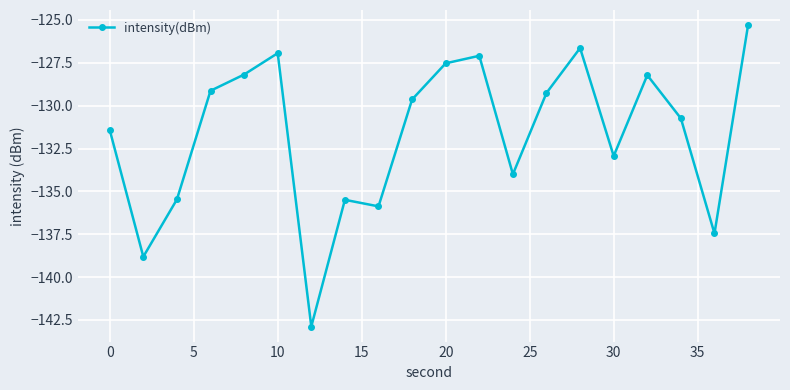

What is the difference between the maximum and minimum values?

17.6